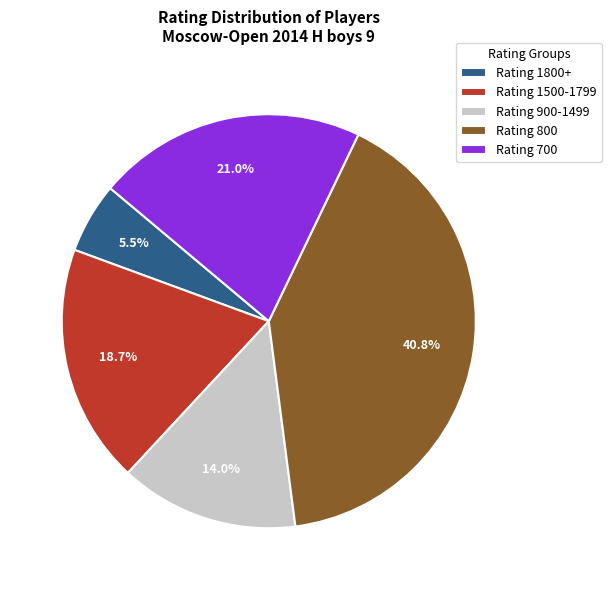

Which slice is the smallest?

Rating 1800+